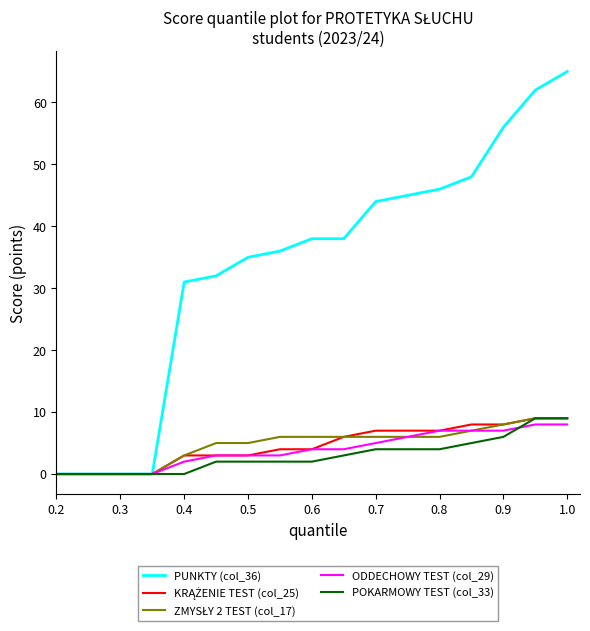

Which series has the largest total across all categories?

PUNKTY (col_36)